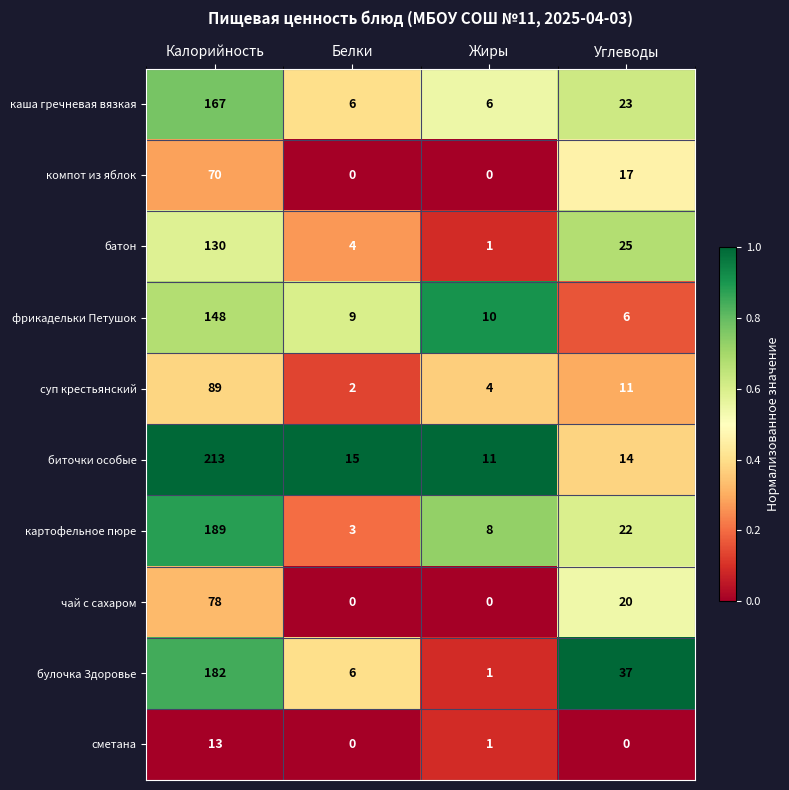

Rank the series at Калорийность from lowest to highest value.

сметана, компот из яблок, чай с сахаром, суп крестьянский, батон, фрикадельки Петушок, каша гречневая вязкая, булочка Здоровье, картофельное пюре, биточки особые